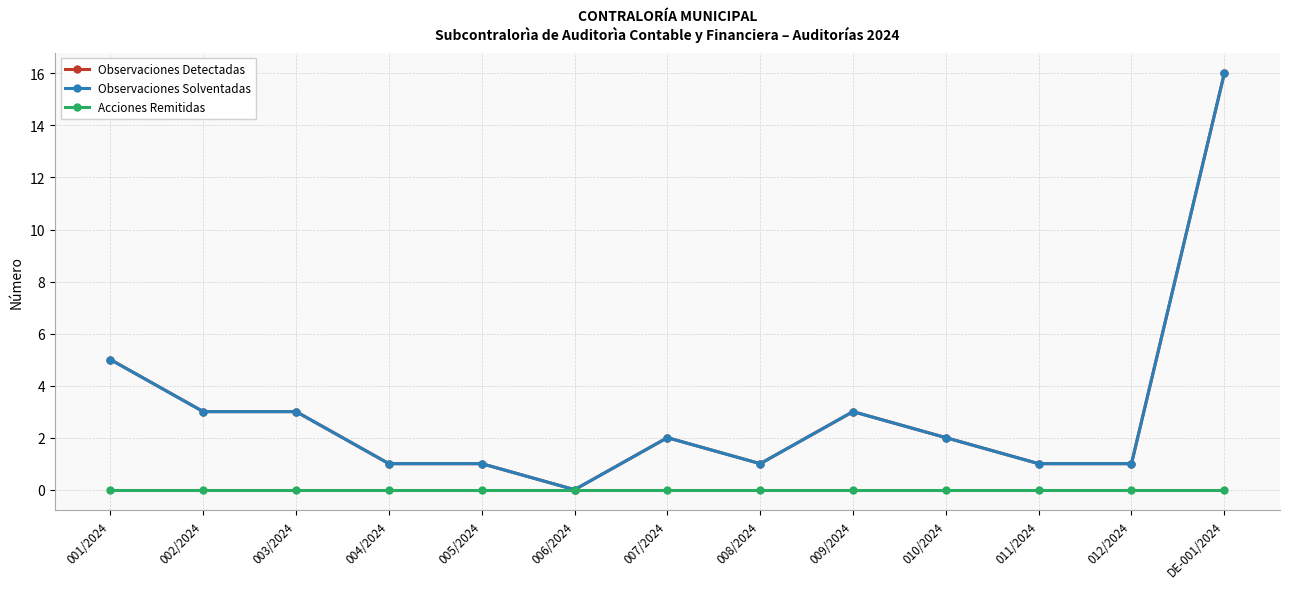

Is it true that Observaciones Detectadas equals 1 at 011/2024?

False